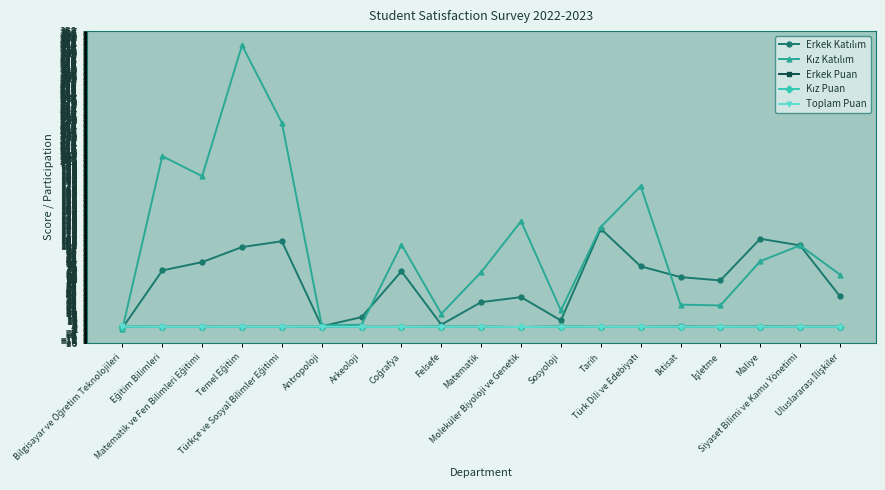

What is the greatest value displayed?

341.0